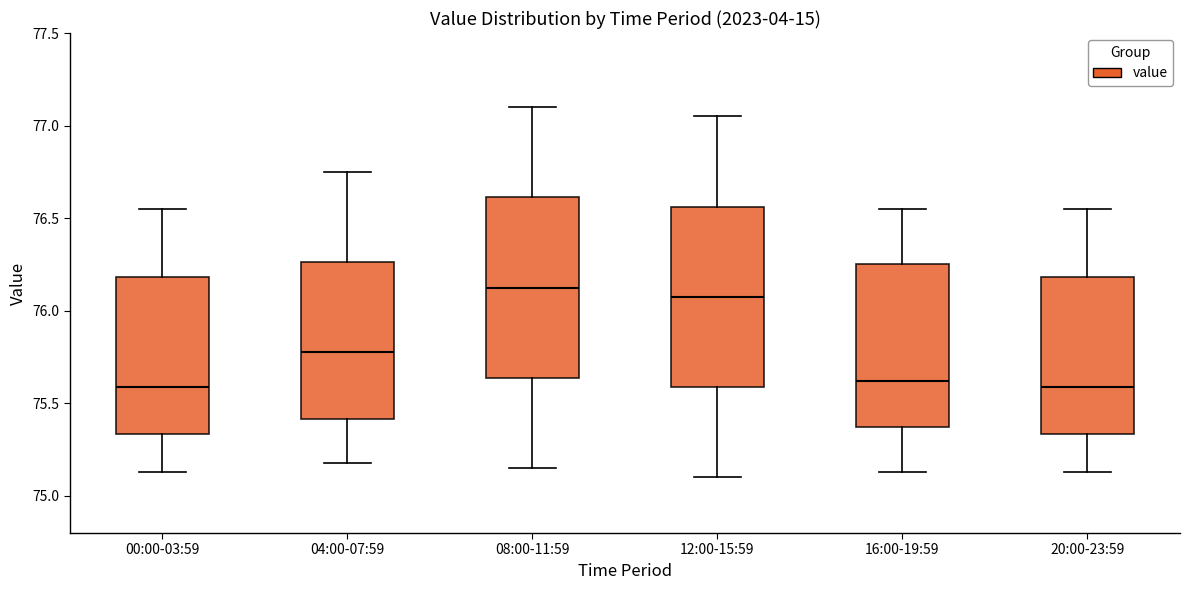

Reading left to right, transcribe this box plot: for each box, give where its median line is, the range the box spans, and where its two whiskers end, as read against the y-axis. The values are not printed on the chart, so give them approximately, as read against the axis.

00:00-03:59: median 75.60, box 75.35 to 76.20, whiskers 75.15 to 76.55
04:00-07:59: median 75.80, box 75.40 to 76.25, whiskers 75.20 to 76.75
08:00-11:59: median 76.15, box 75.65 to 76.60, whiskers 75.15 to 77.10
12:00-15:59: median 76.10, box 75.60 to 76.55, whiskers 75.10 to 77.05
16:00-19:59: median 75.60, box 75.35 to 76.25, whiskers 75.15 to 76.55
20:00-23:59: median 75.60, box 75.35 to 76.20, whiskers 75.15 to 76.55